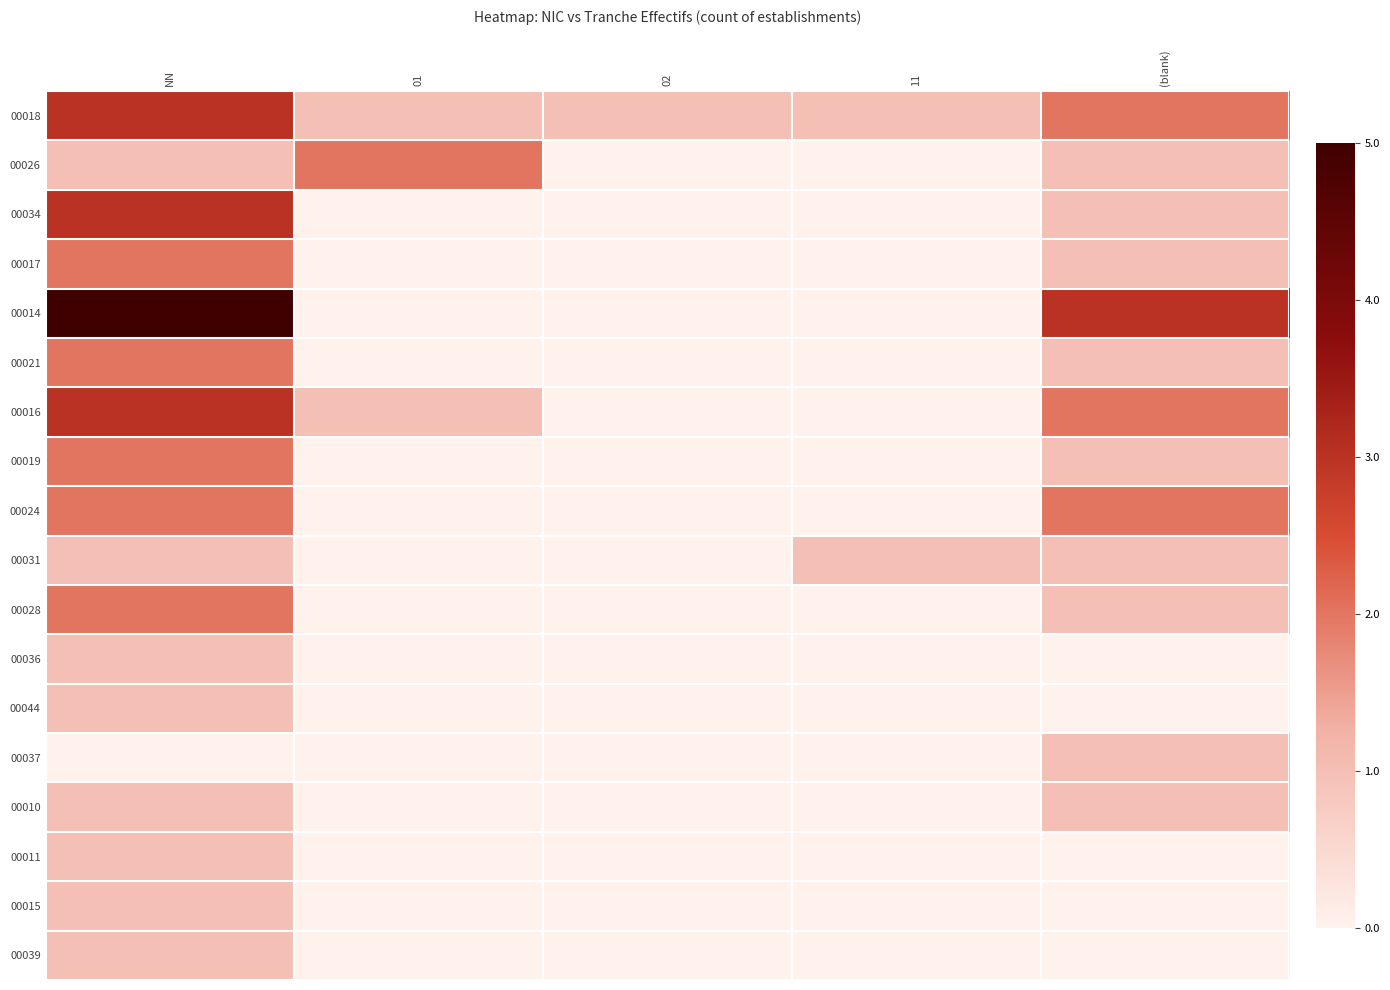

Which series has the largest range (max minus min)?

00014